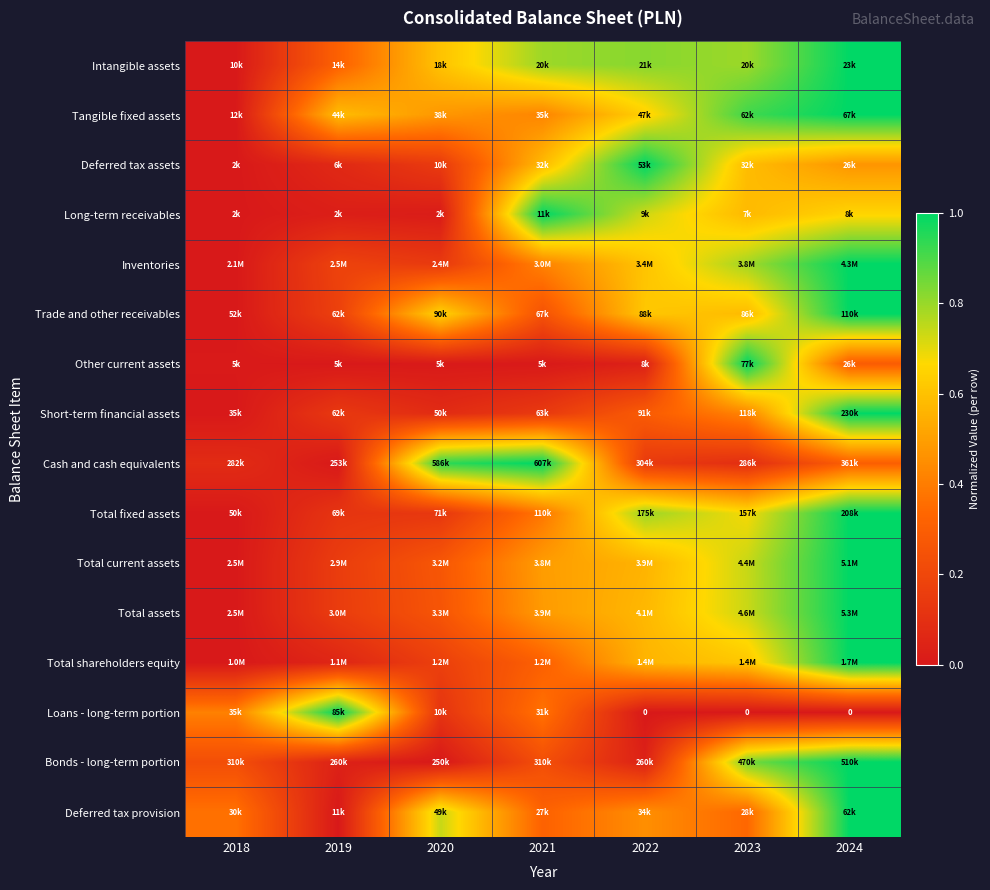

True or false: Loans - long-term portion has a value of 0.4 at 2018.

True